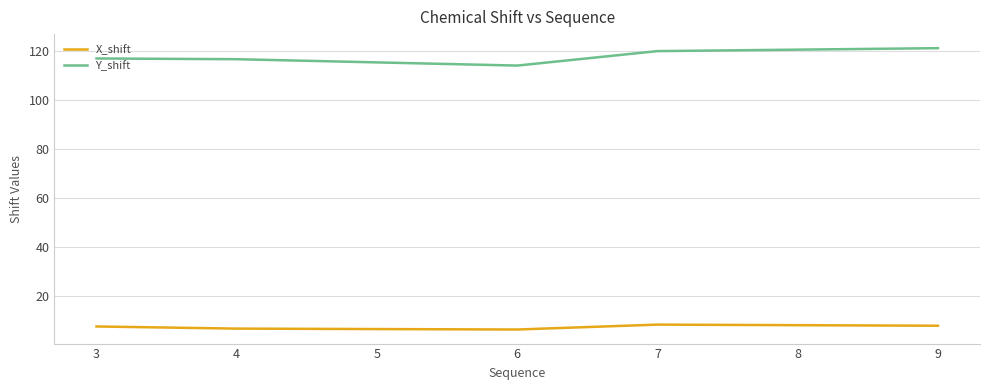

Which series has the largest total across all categories?

Y_shift